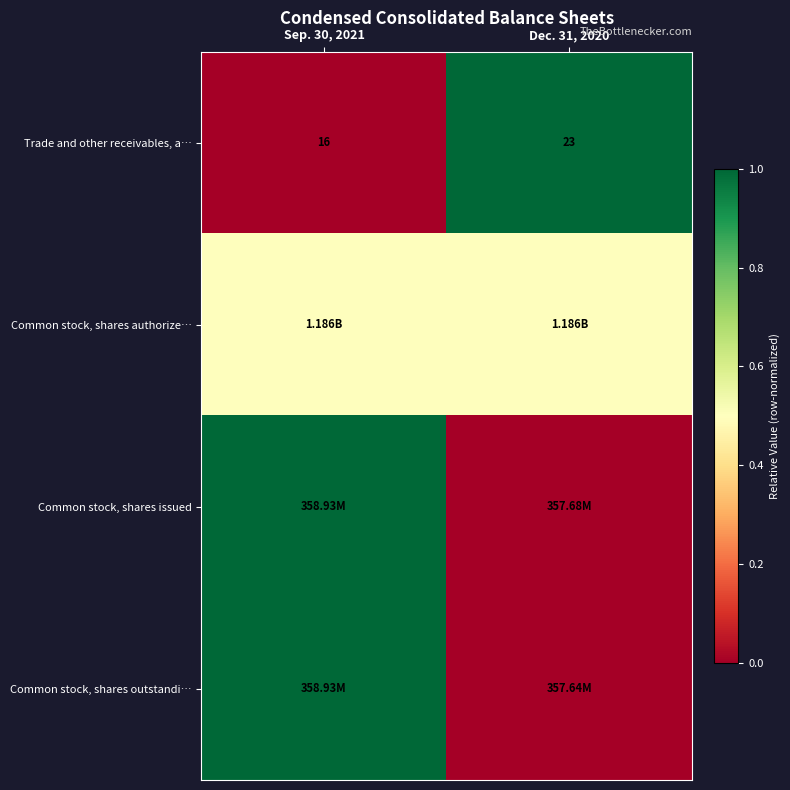

At which category is the sum across all series the highest?

Sep. 30, 2021